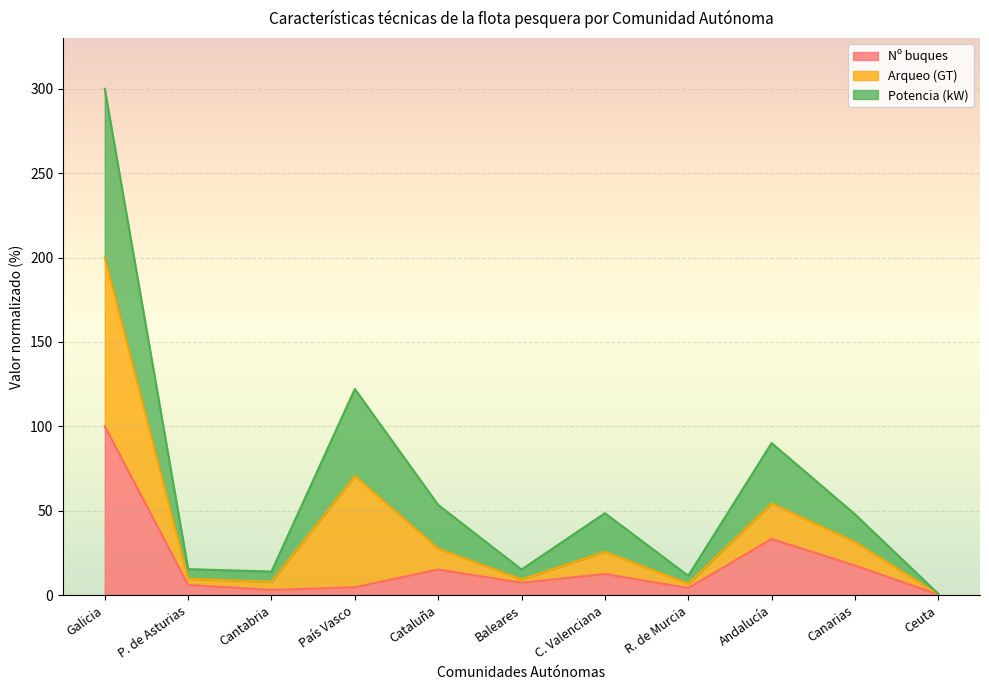

The value of Nº buques at Galicia is 100.0. True or false?

True